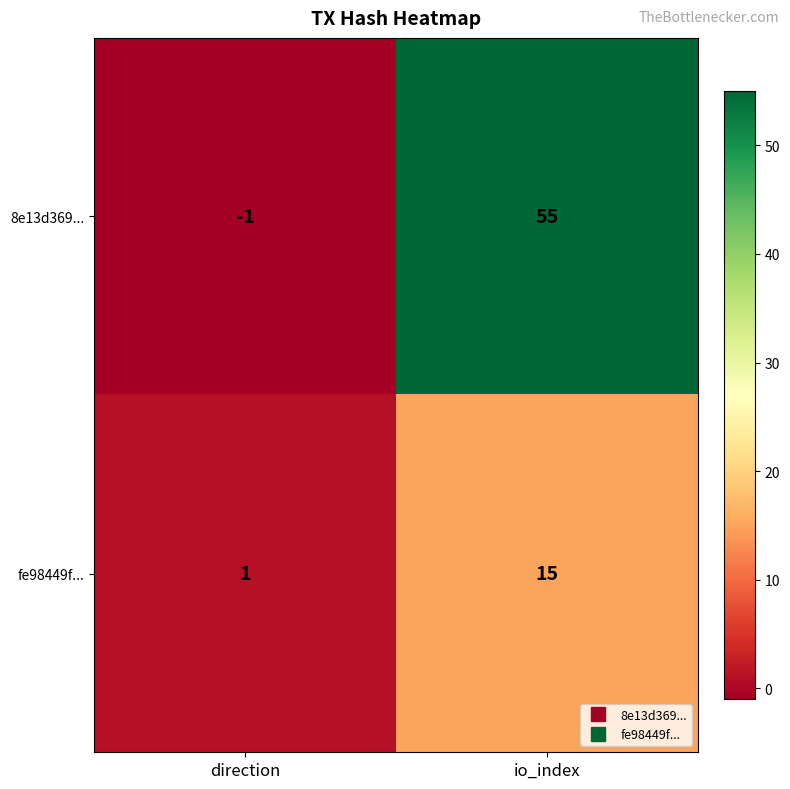

The 8e13d369... series shows -1 at direction. True or false?

True